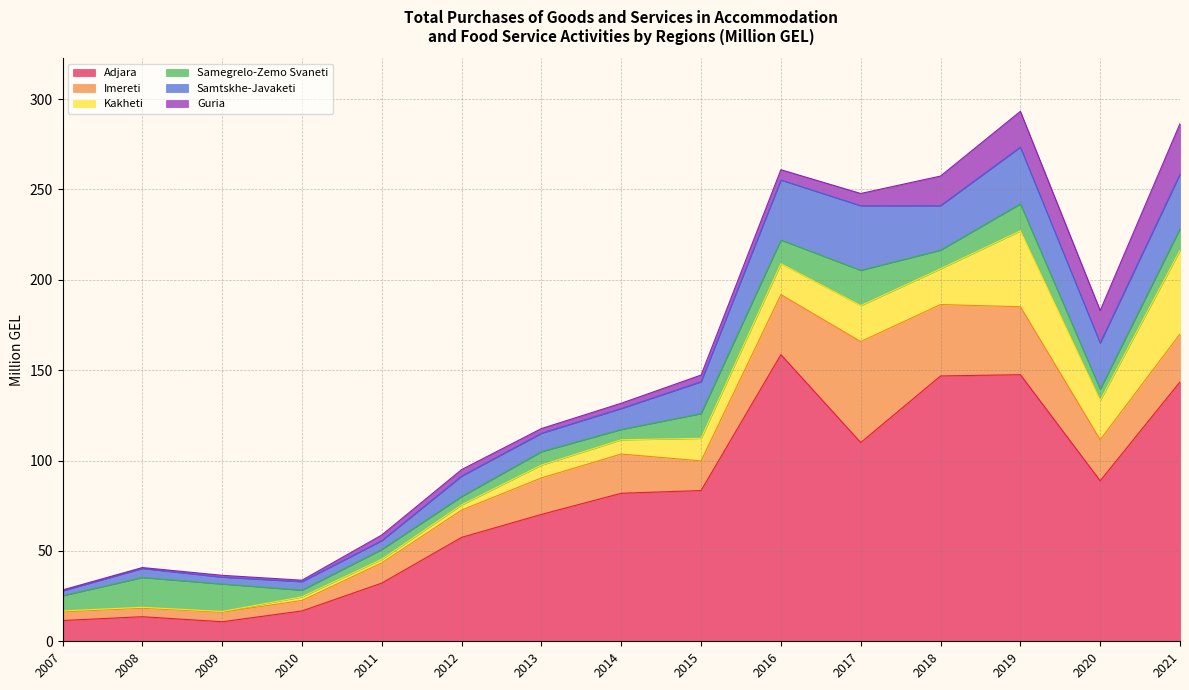

What is the total value across all series at 2008?

40.8